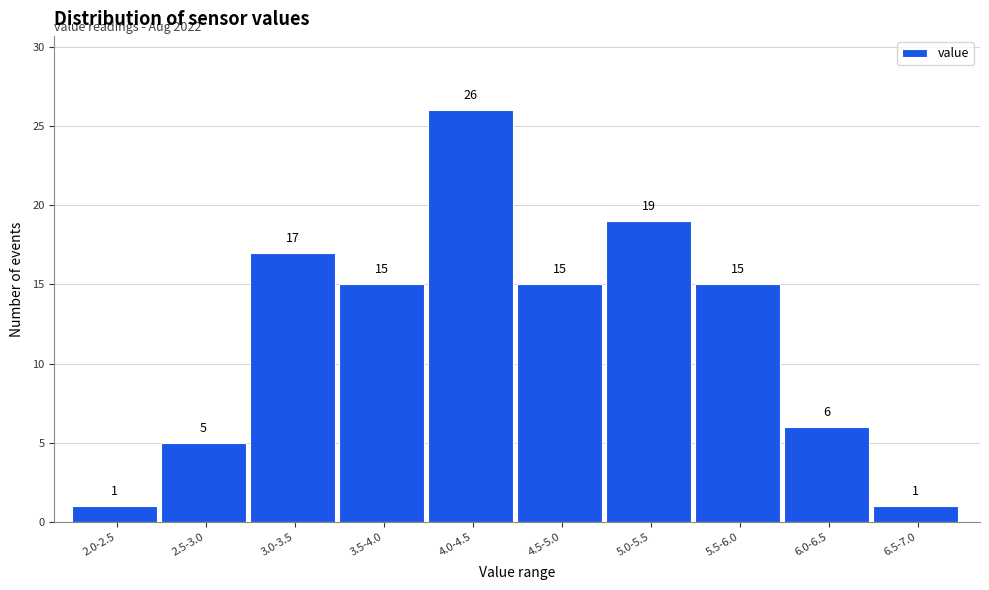

Reading right to left, list all the values displayed in this chart.

1	6	15	19	15	26	15	17	5	1